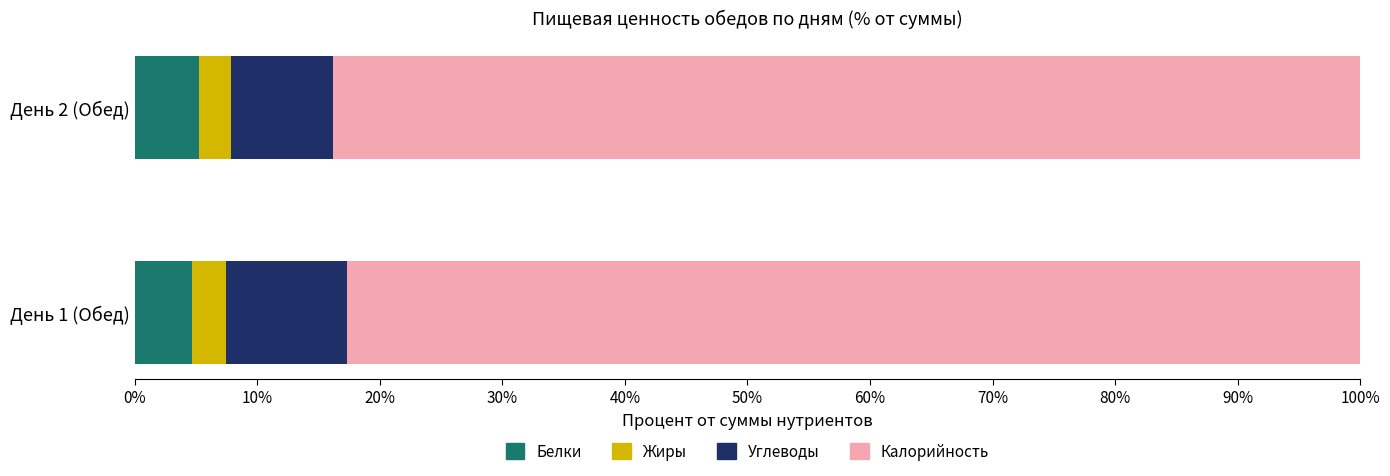

What is the total value across all series at День 2 (Обед)?

100.0